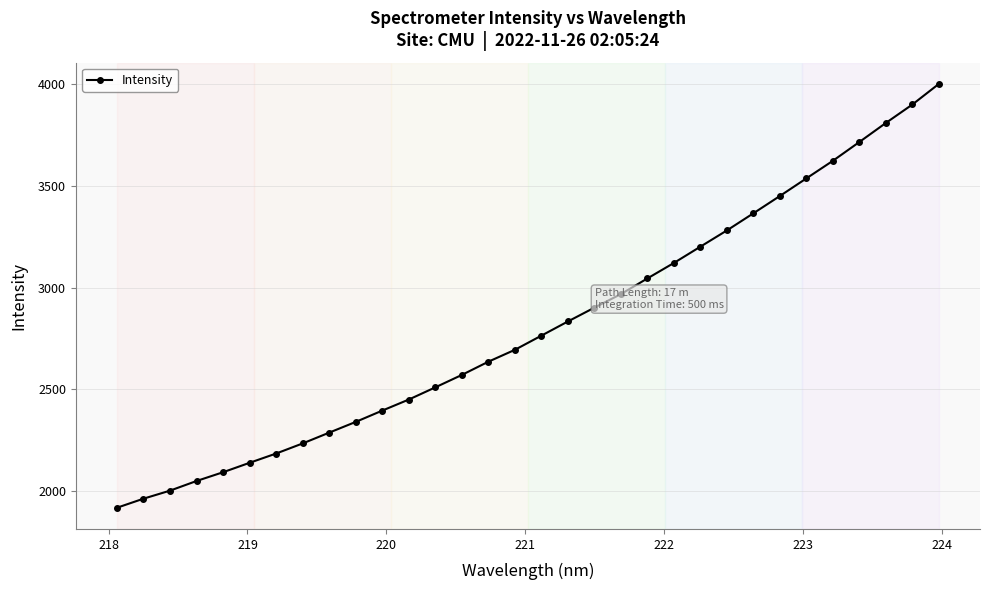

What is the maximum value shown in the chart?

4002.6